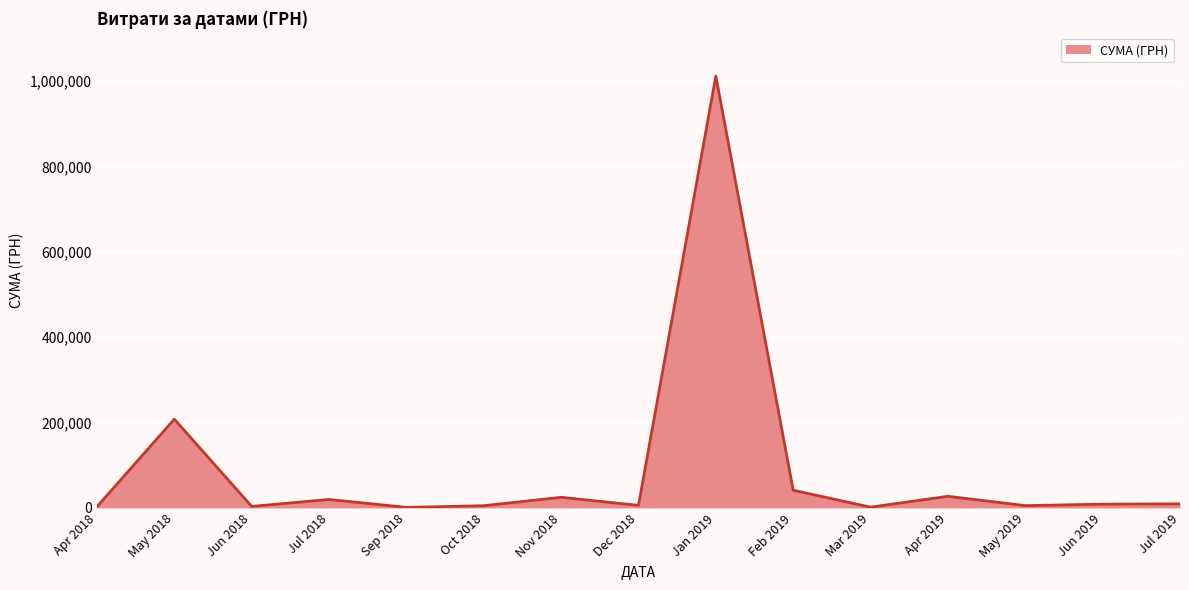

Does the chart have visible grid lines?

Yes